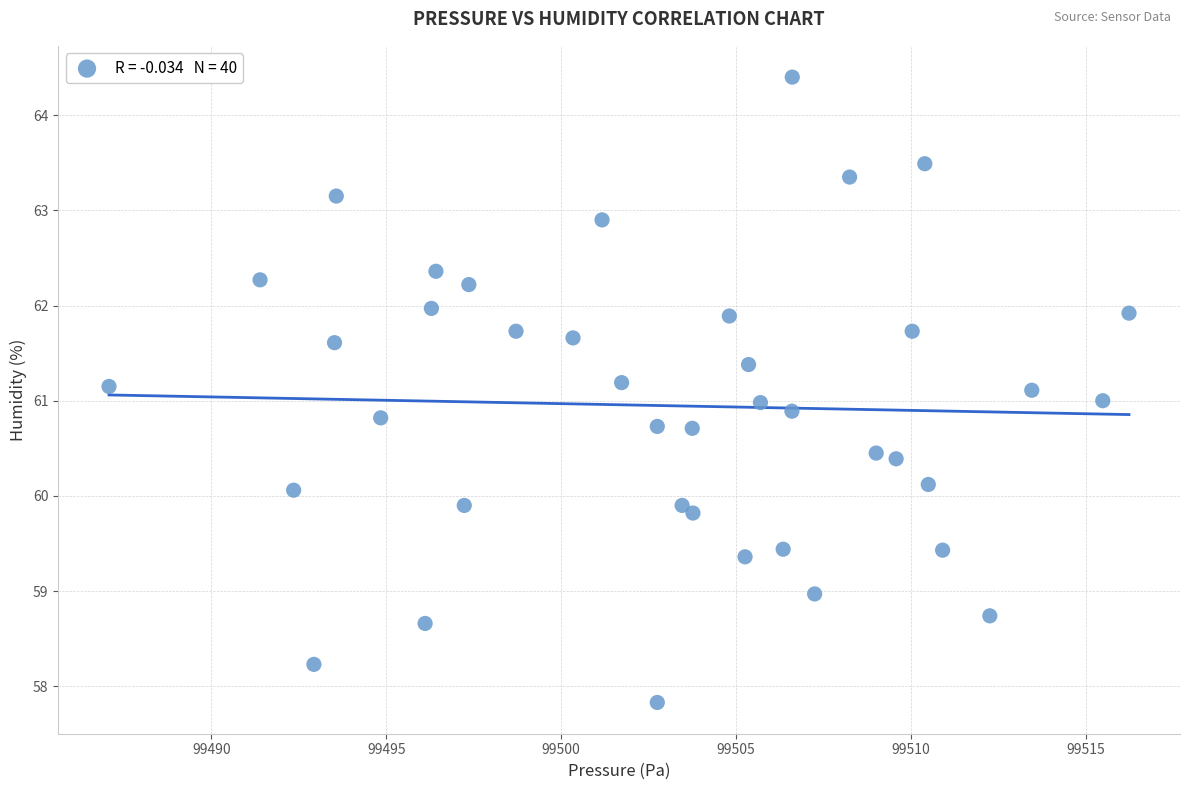

What is the range of Y values (max minus min)?

6.6